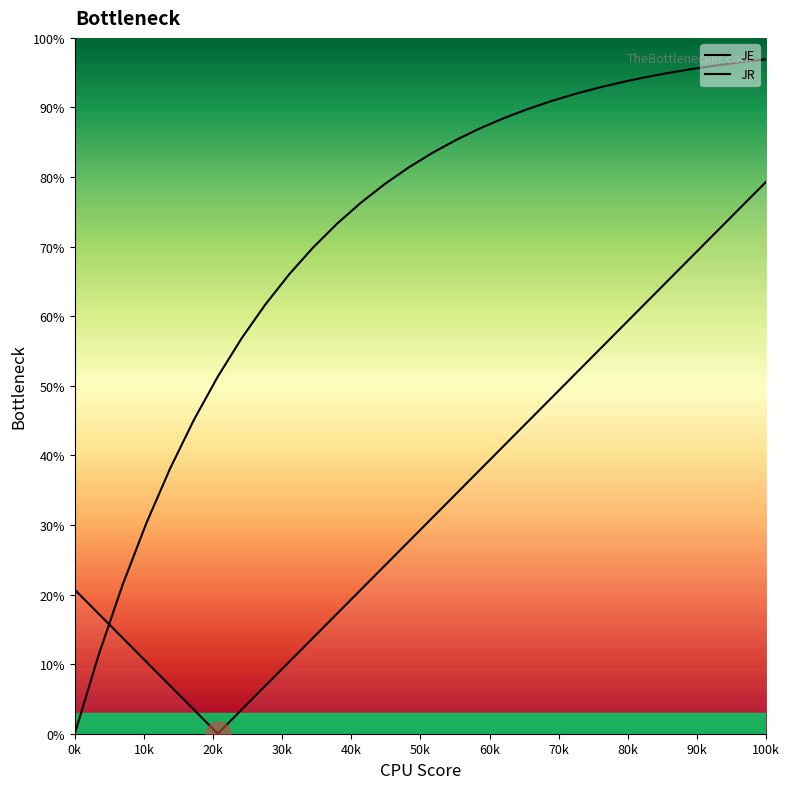

The JE series shows 61.6 at 18. True or false?

False